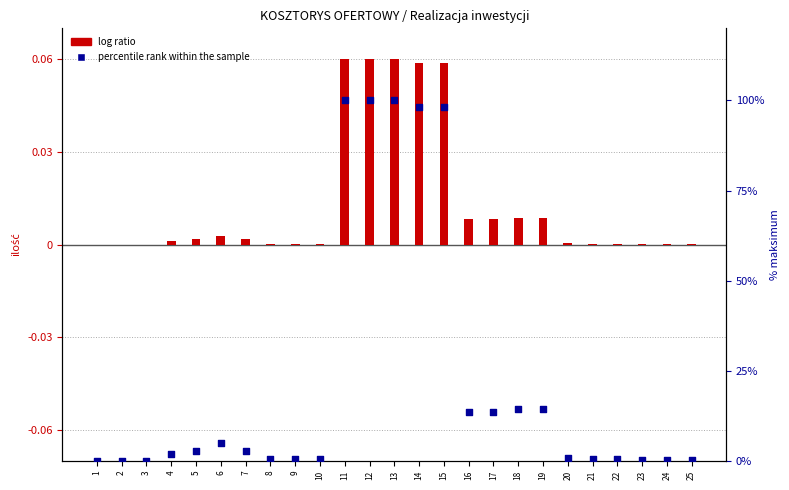

At which category is the sum across all series the highest?

11